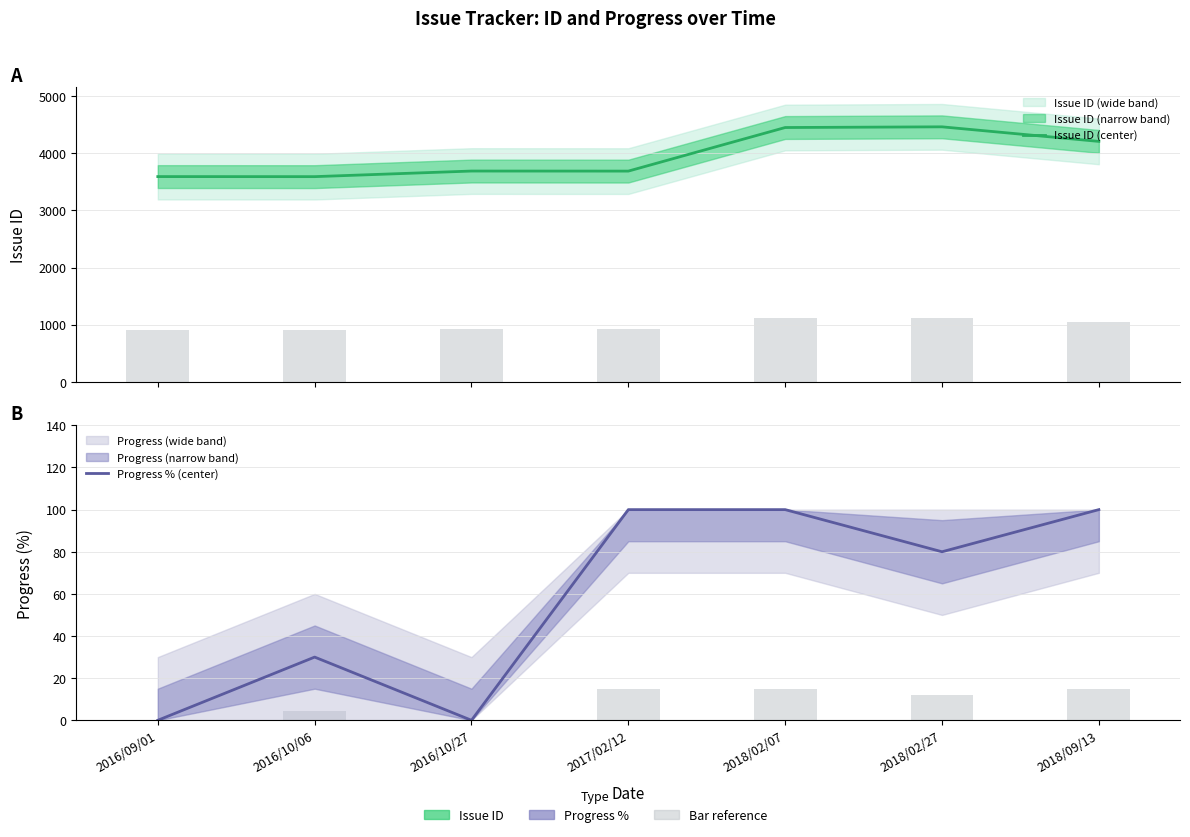

At how many categories does at least one series exceed 567?

7